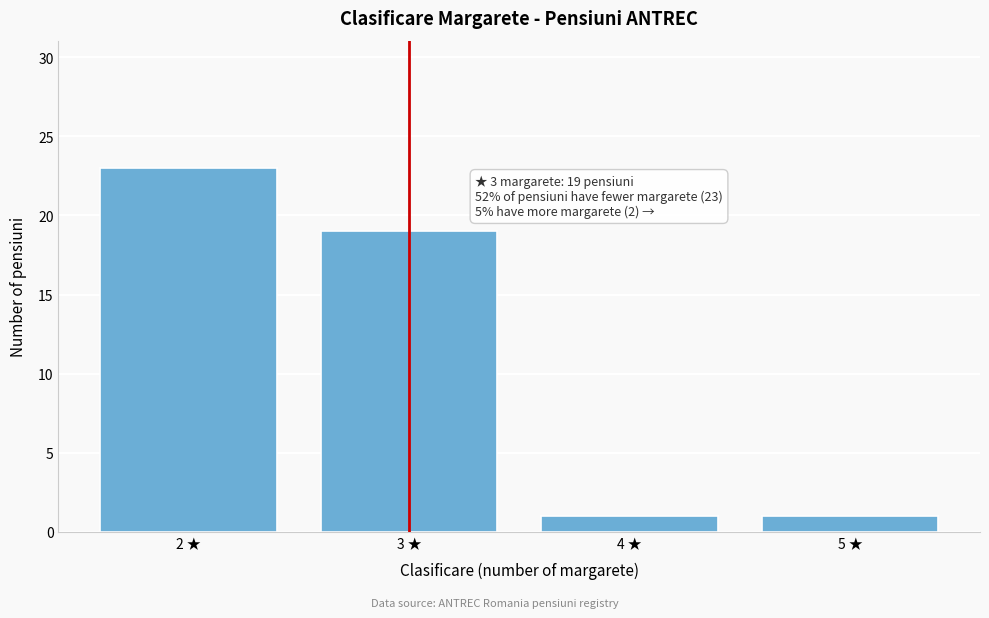

Reading right to left, list all the values displayed in this chart.

1	1	19	23